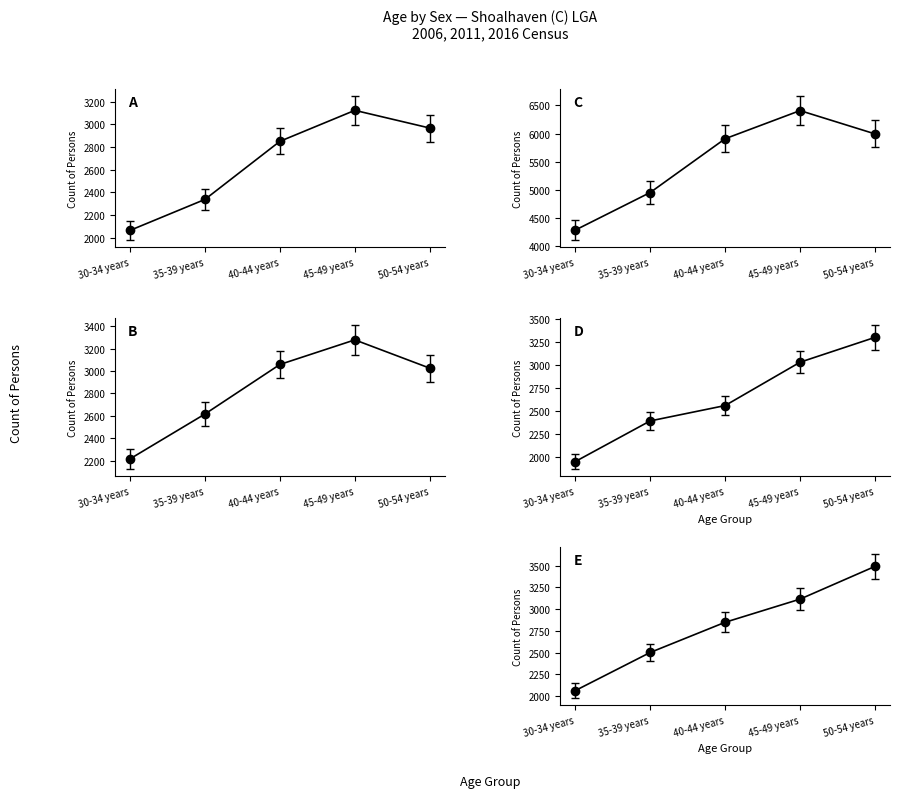

What is the label of the 5th point from the left?

50-54 years